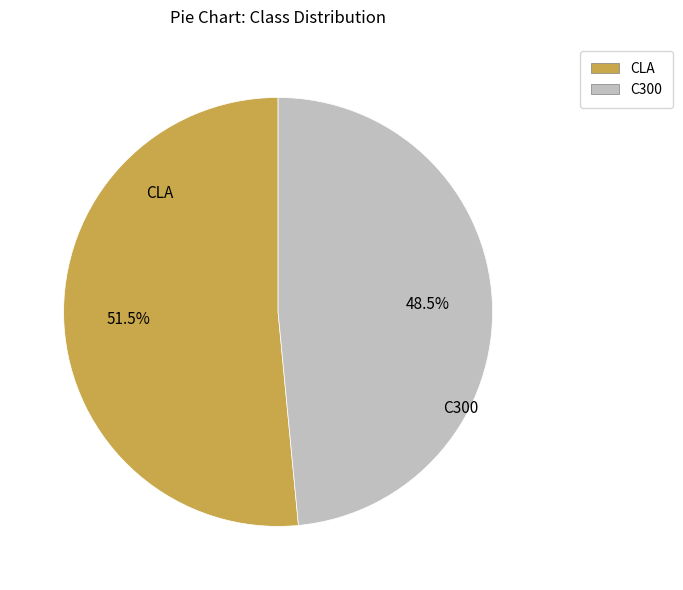

Rank the categories by value from lowest to highest.

C300, CLA